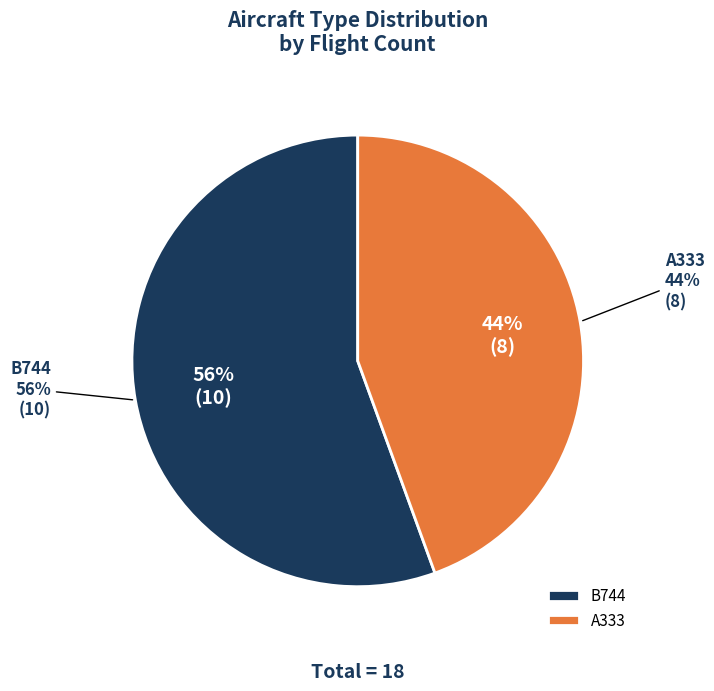

To the nearest percent, what portion does A333 represent?

44%